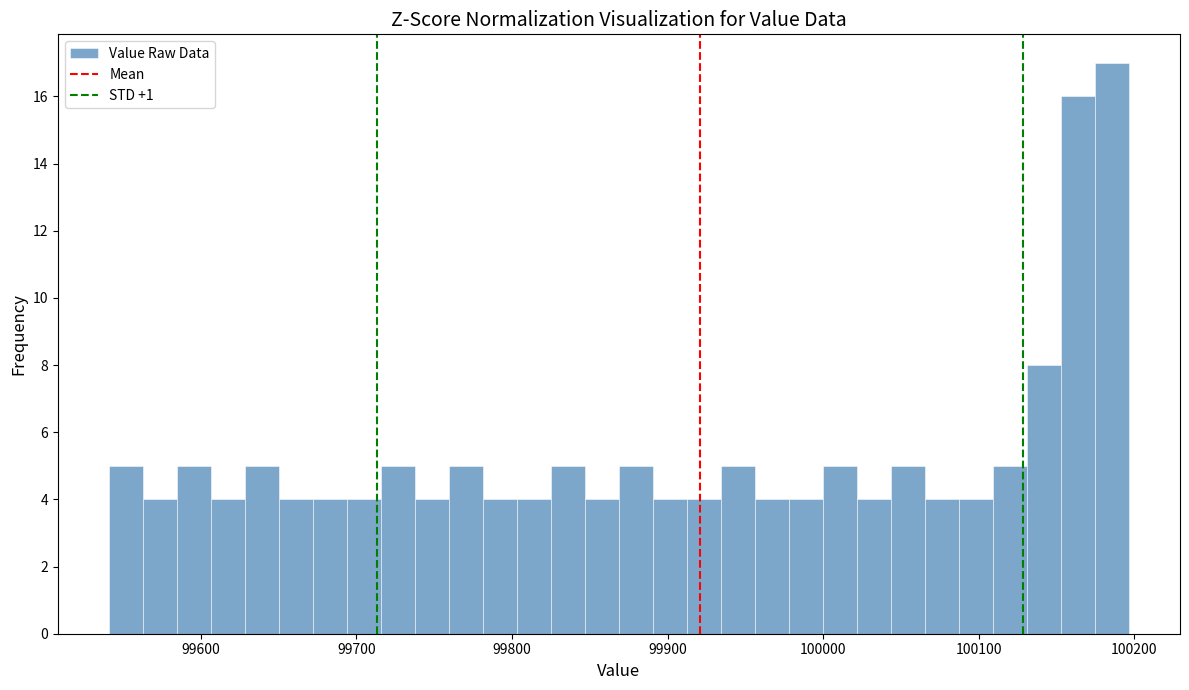

Read against the x-axis, roughly where is the centre of the tallest bar?

100190